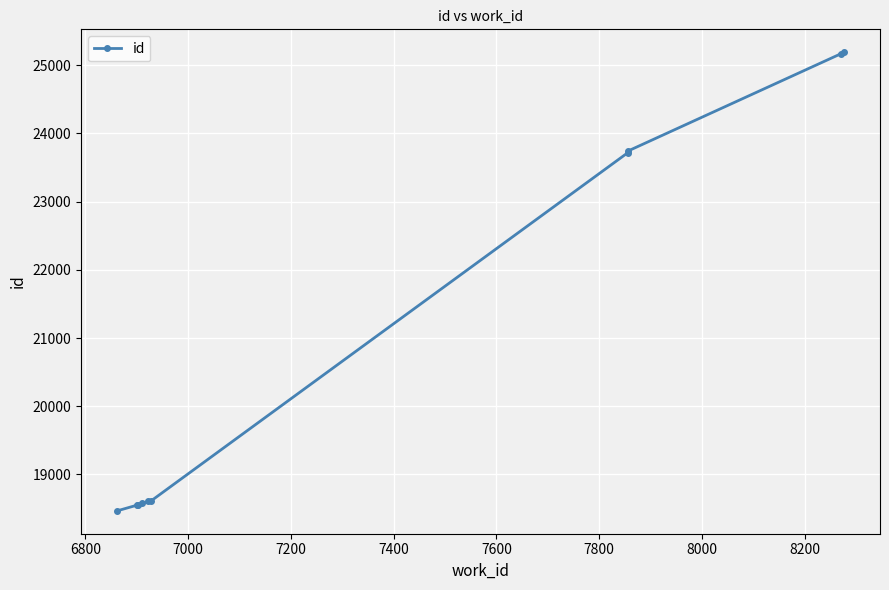

What is the sum of all values?

209173